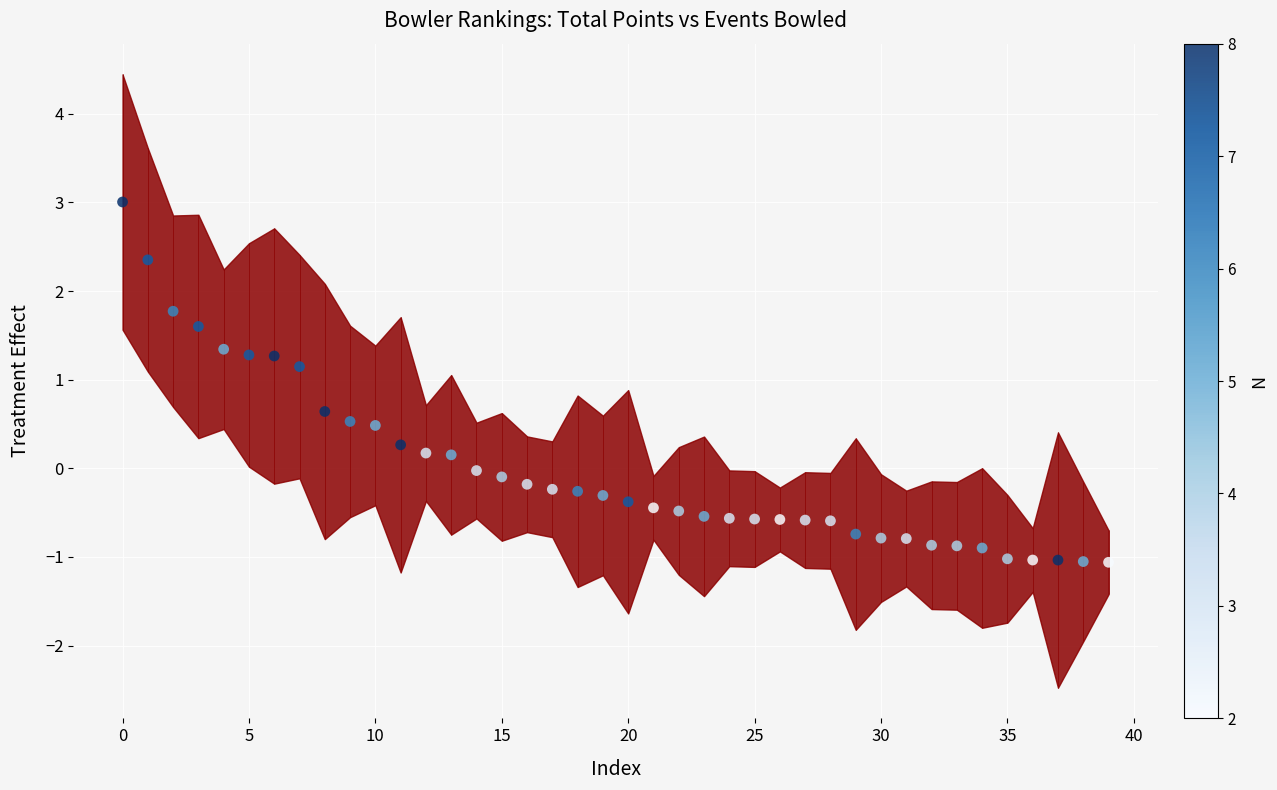

What is the change in value from −5 to 12?

-2.8